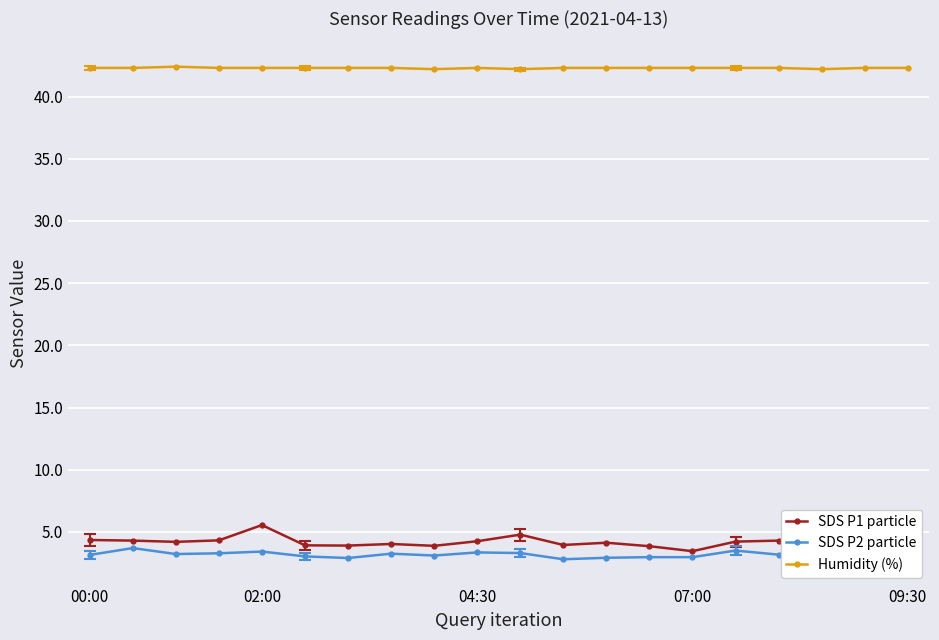

What is the greatest value displayed?

42.4